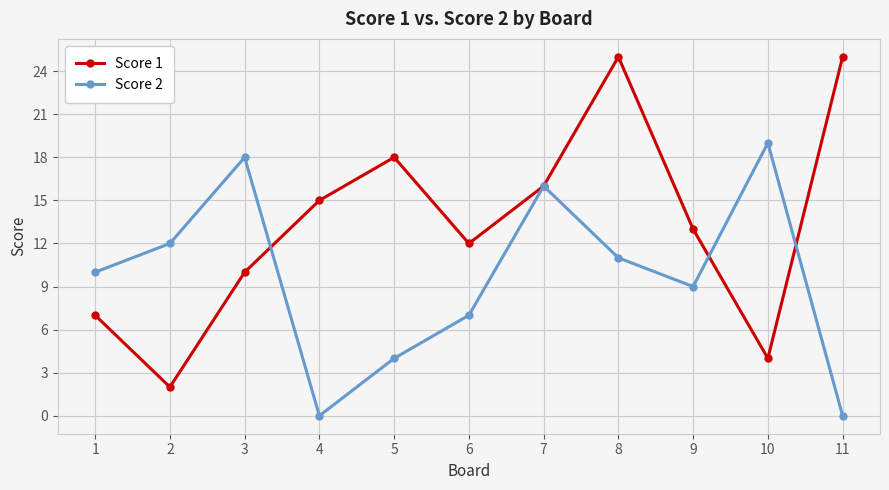

What is the value of the Score 2 point at the 1st from the left?

10